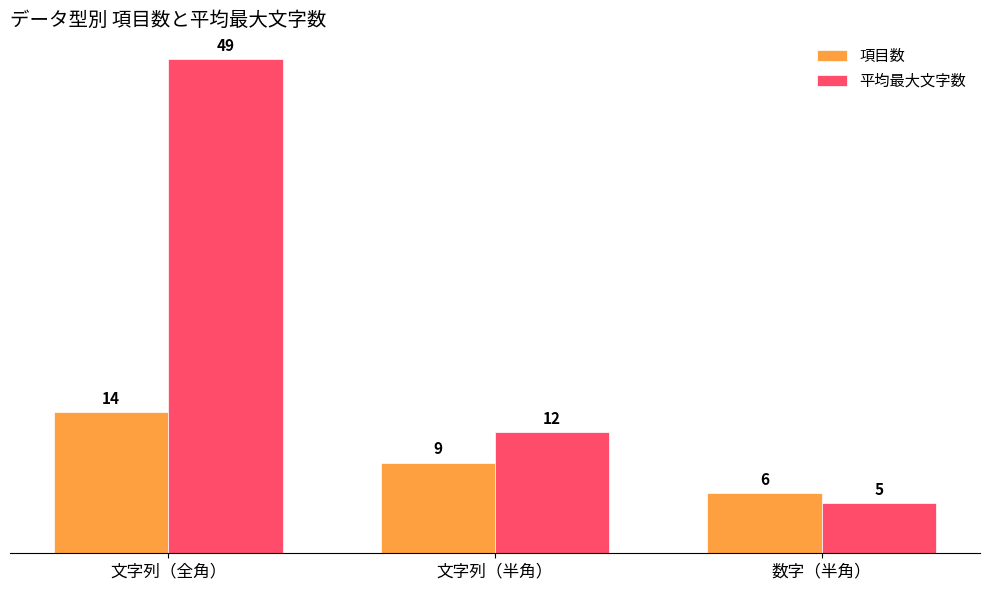

What are all the series names shown in the legend?

項目数, 平均最大文字数